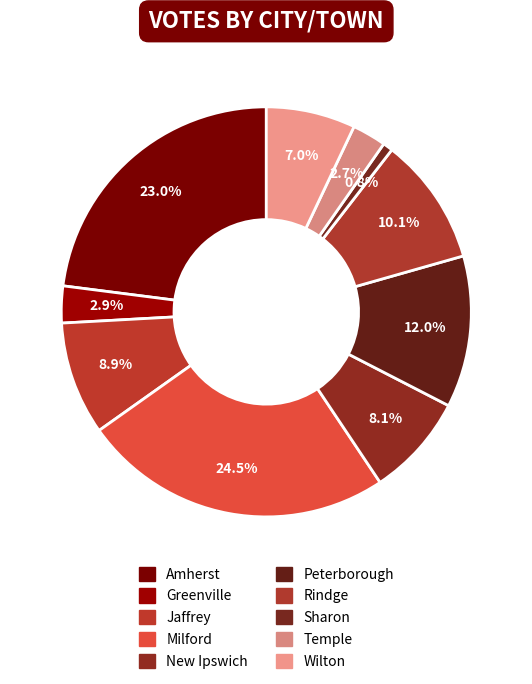

To the nearest percent, what is the difference between the largest and smallest slice percentages?

24%